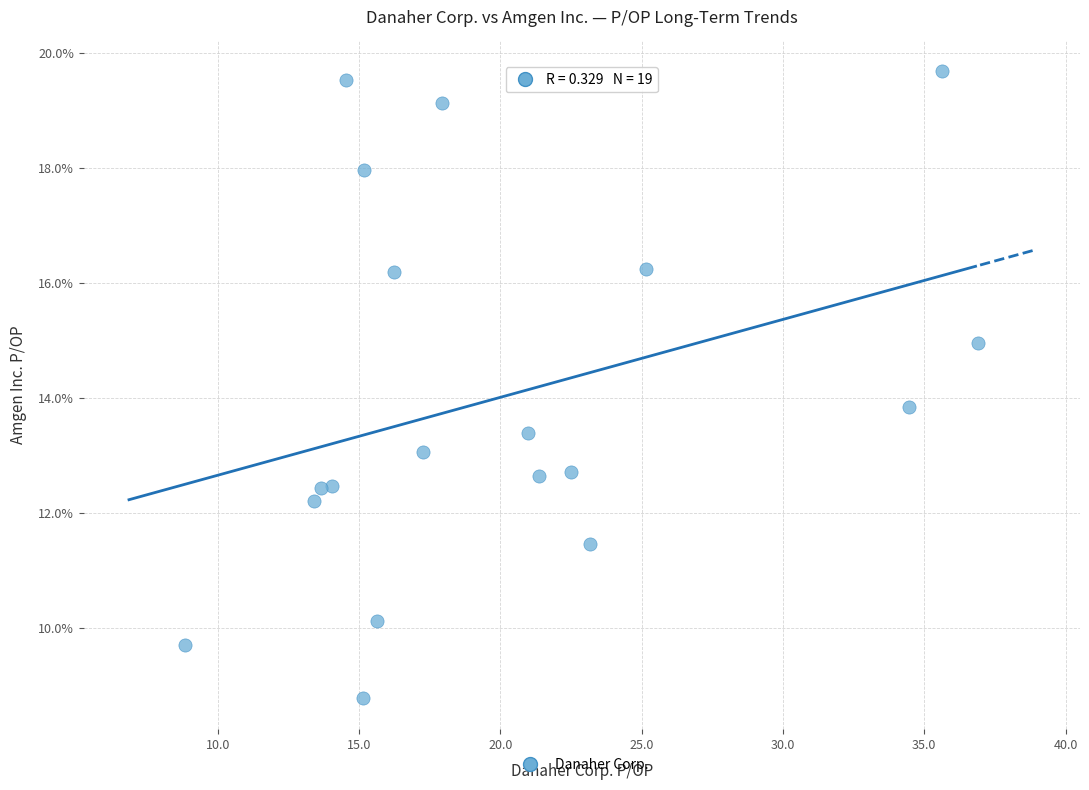

What is the range of X values (max minus min)?

28.1